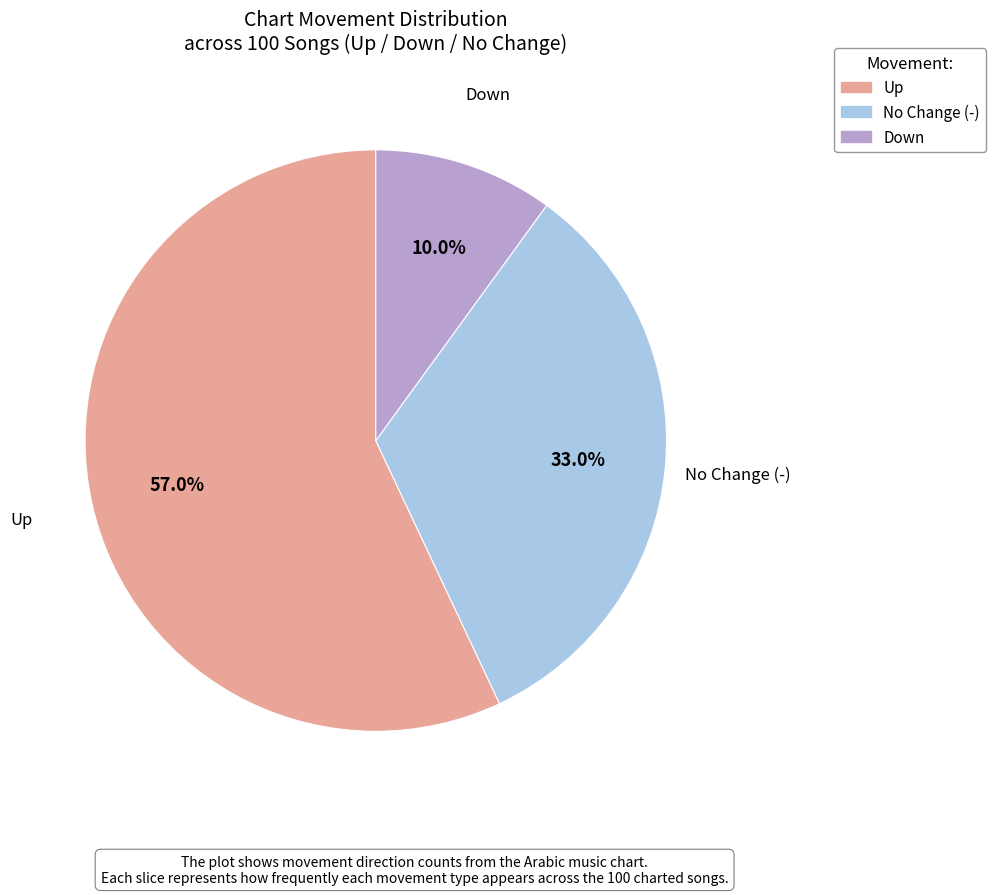

Is there any slice that represents more than half of the pie?

Yes